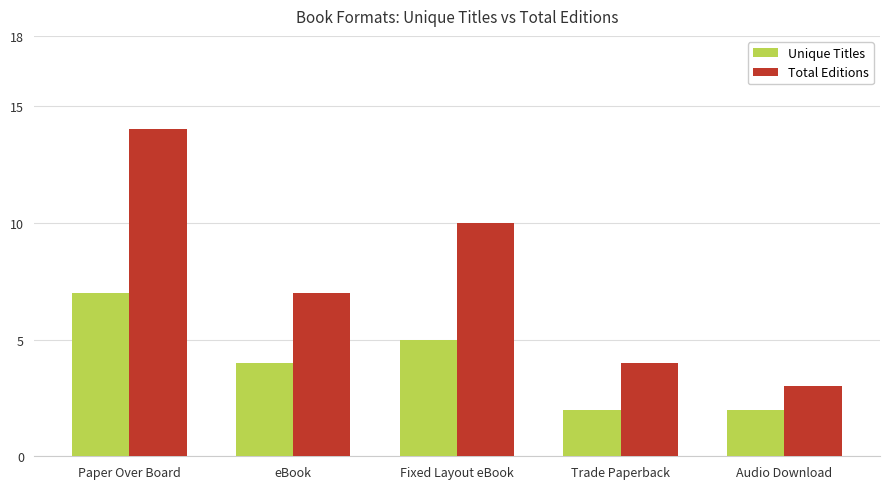

List the series in order of their peak value, highest first.

Total Editions, Unique Titles